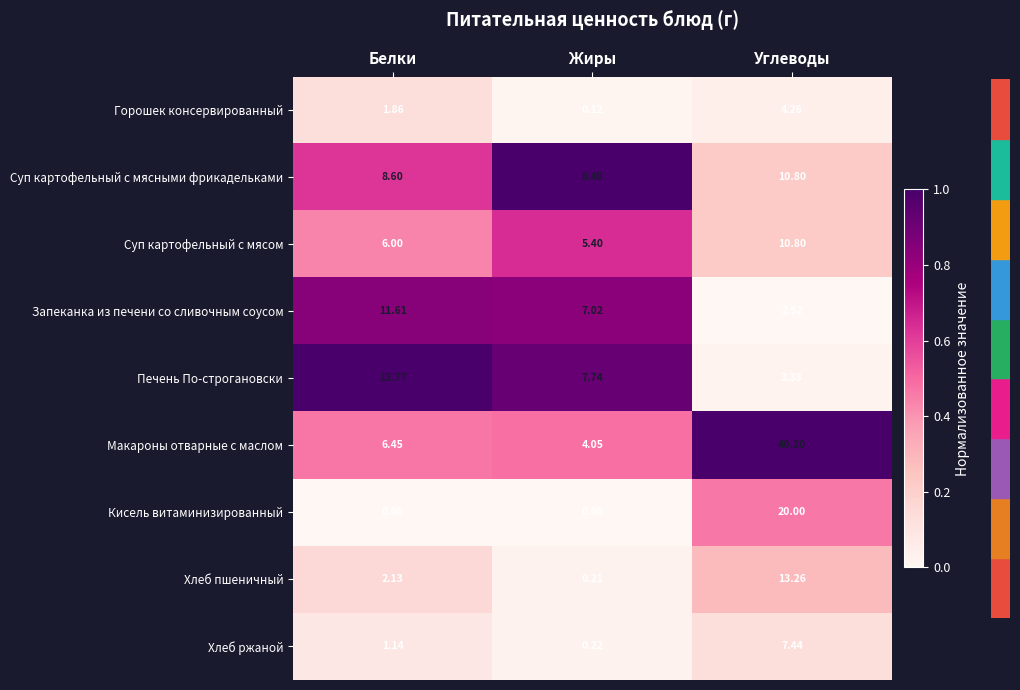

What is the total value across all series at Белки?

51.6